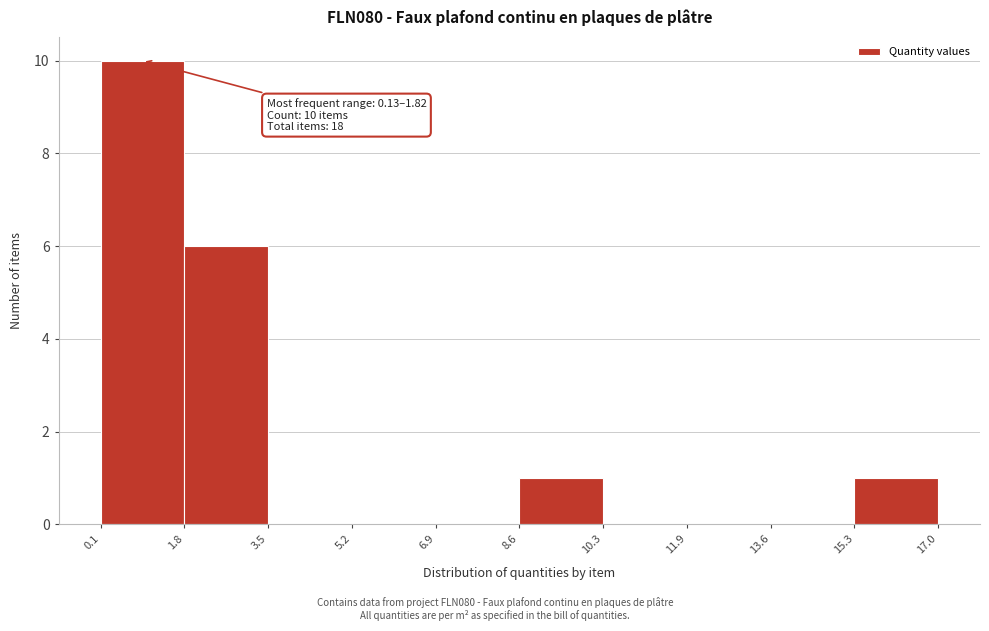

Over which range of the x-axis is the bar tallest?

0.1 to 1.8